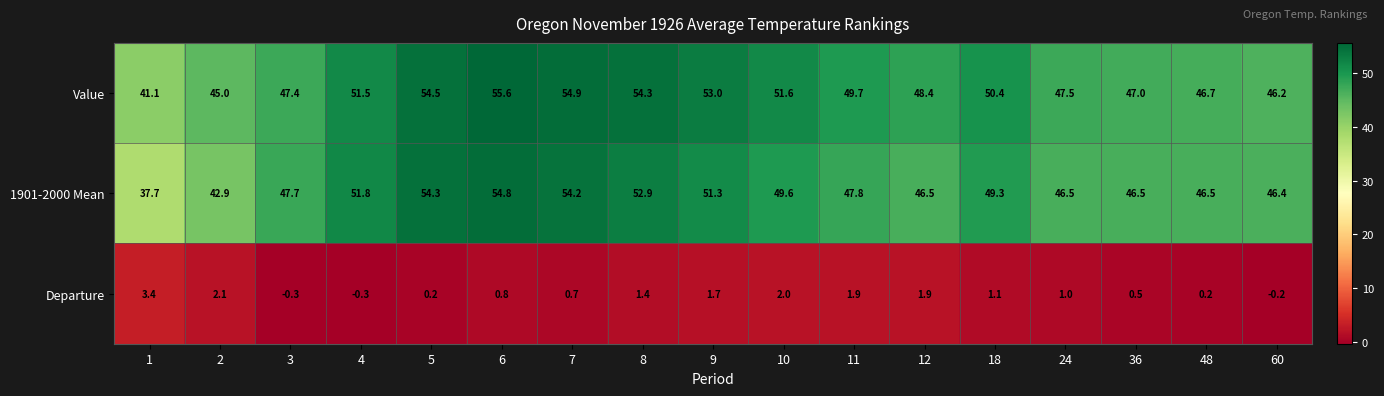

What is the difference between the maximum and minimum values in the Departure series?

3.7